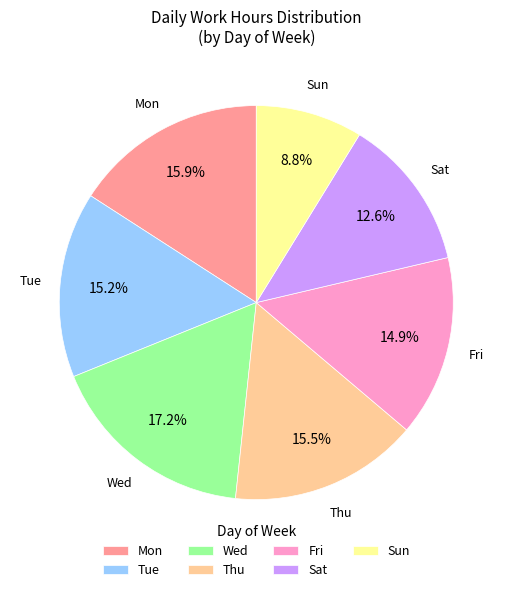

The Sat slice represents 7% of the pie. True or false?

False